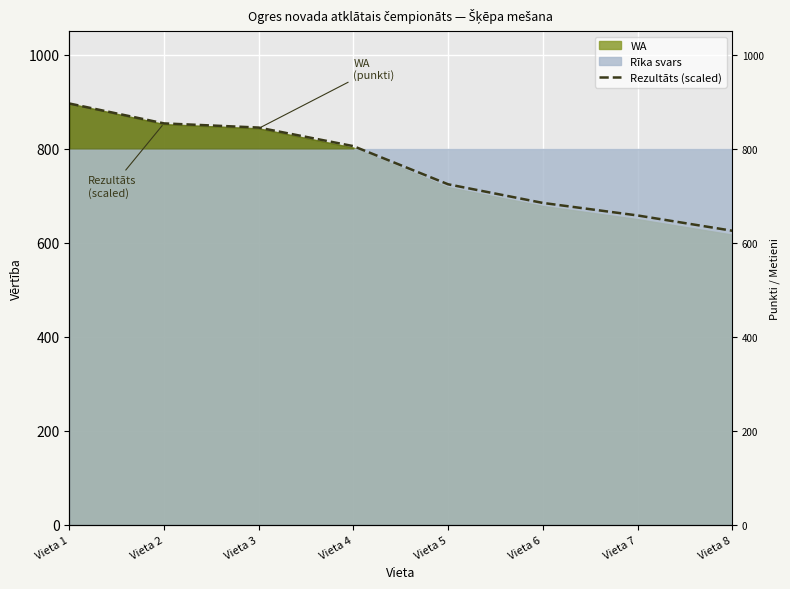

Rank the categories by value from highest to lowest.

Vieta 1, Vieta 2, Vieta 3, Vieta 4, Vieta 5, Vieta 6, Vieta 7, Vieta 8